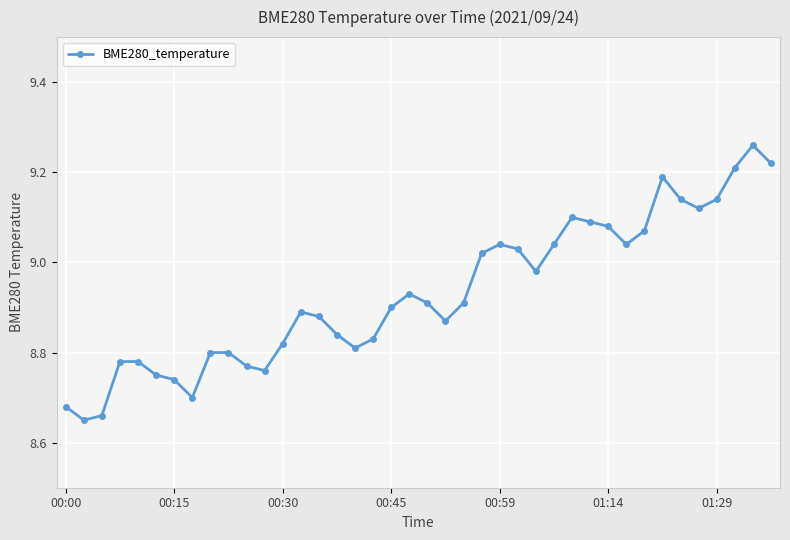

What is the sum of all values?

357.2